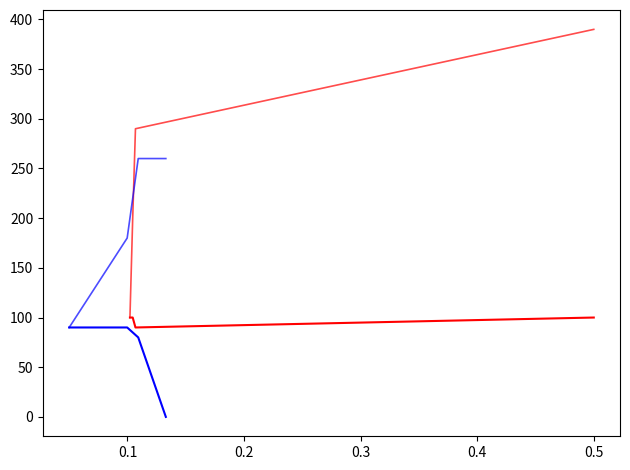

Does the chart display data point markers on the line(s)?

No